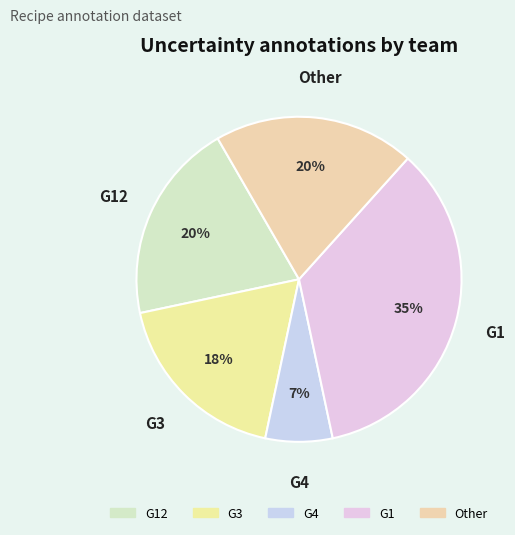

Count the number of slices in the pie.

5